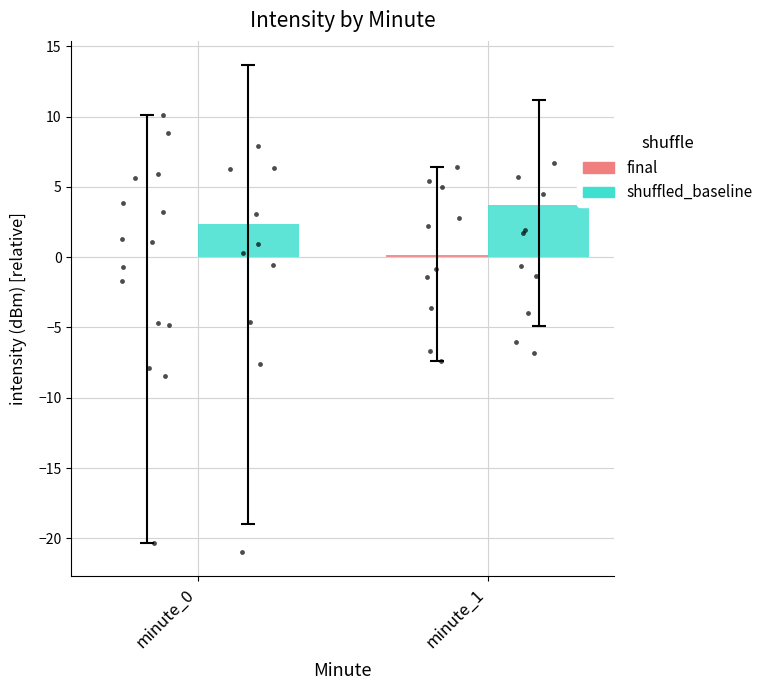

At which category is the sum across all series the highest?

minute_1